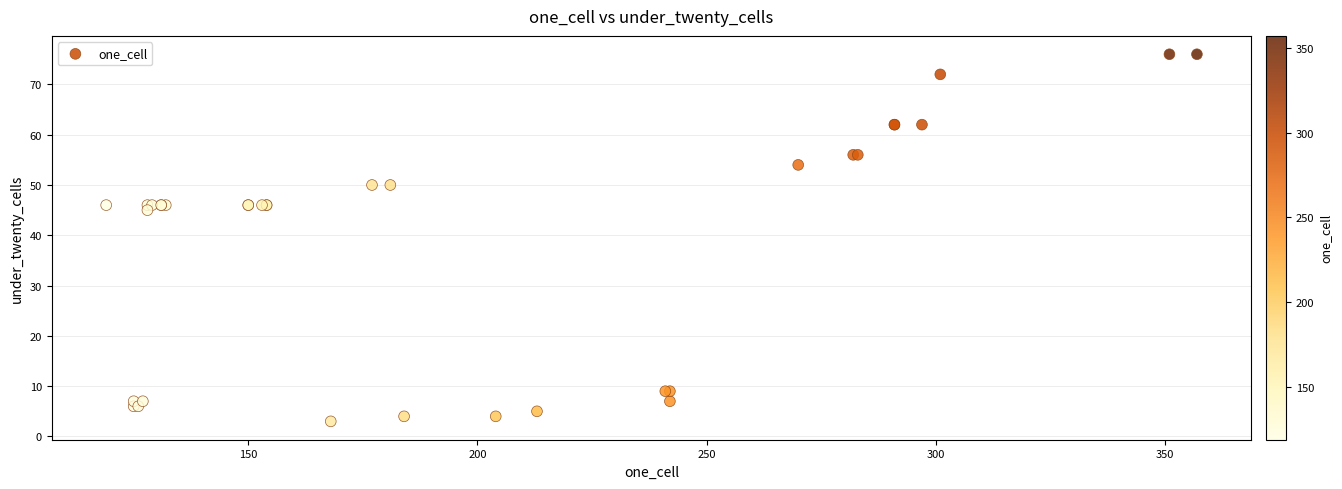

What Y value in the scatter plot is closest to 39?

45